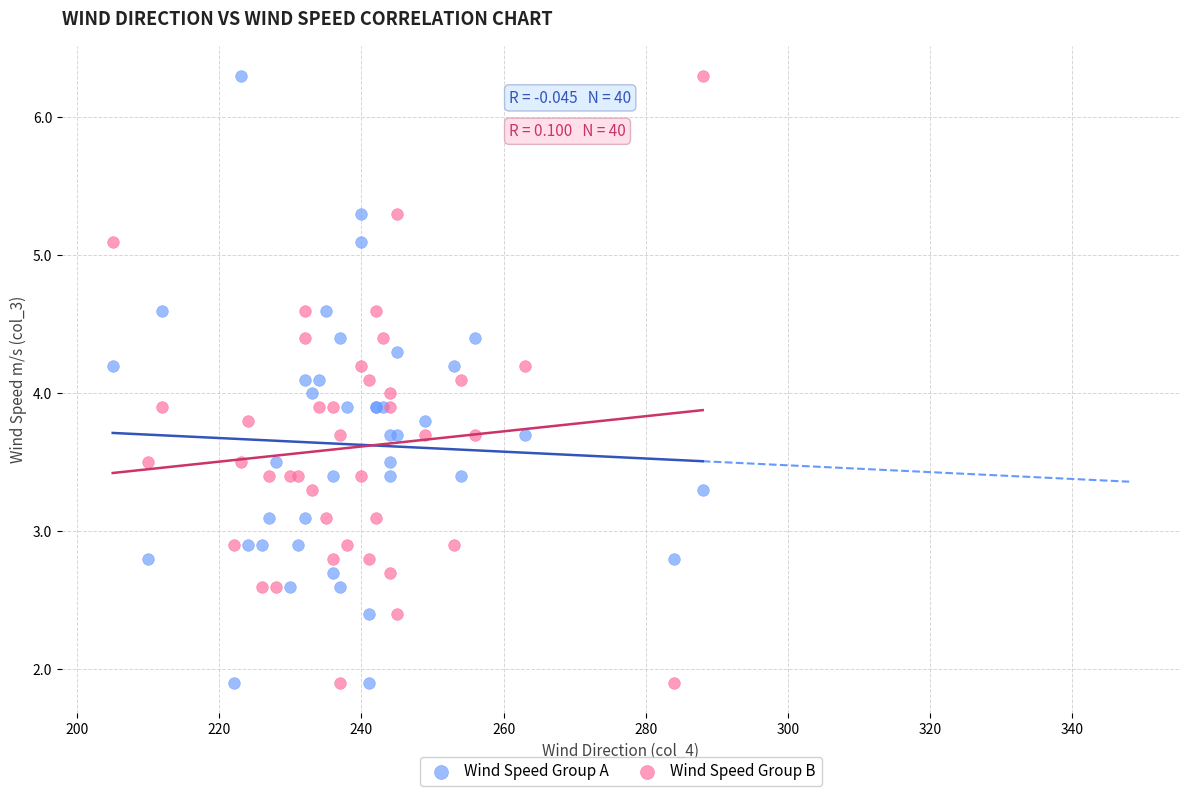

What is the X range (max minus min) for the scatter plot?

83.0